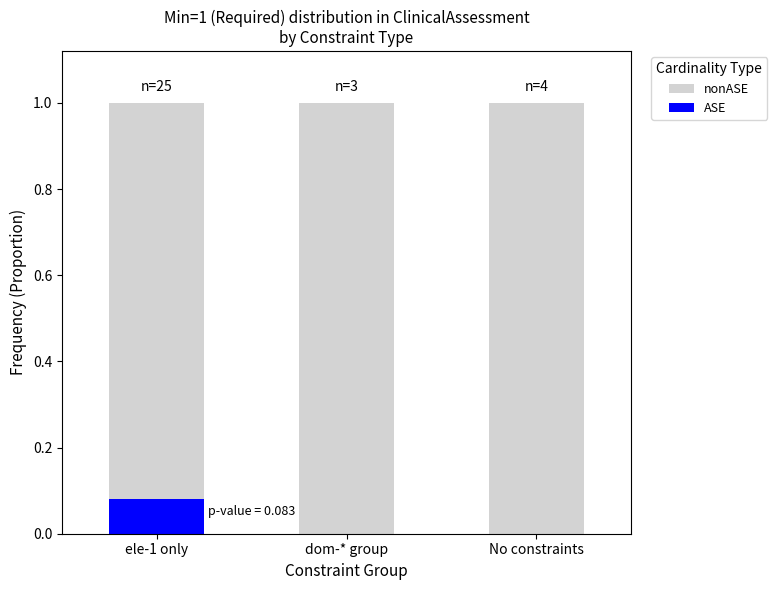

How many data points does each series have?

3